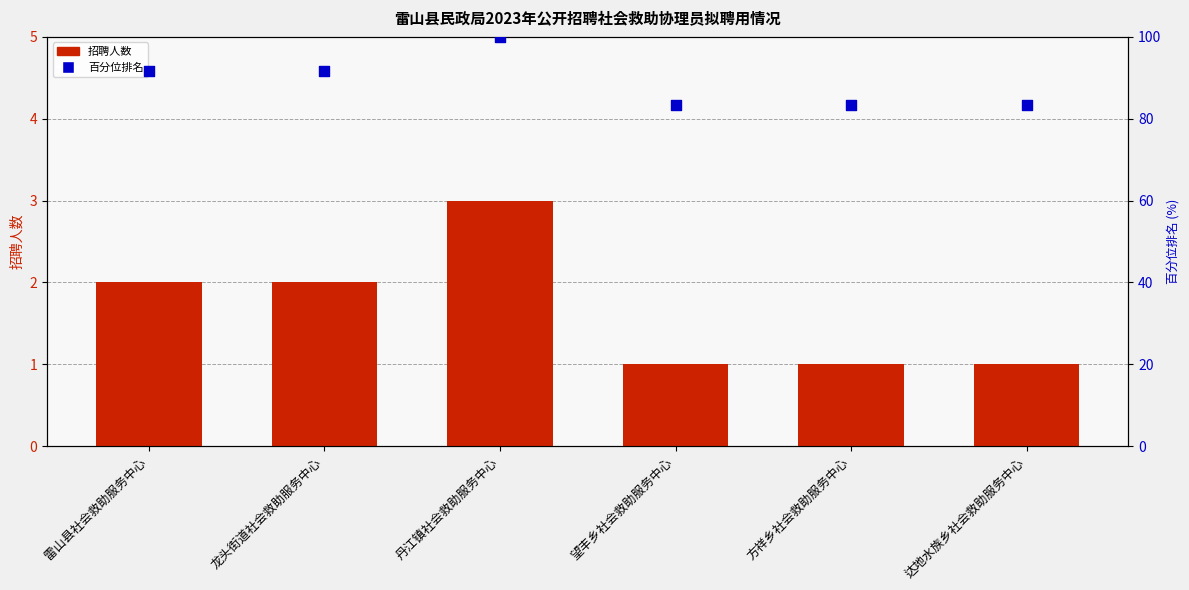

At how many categories does at least one series exceed 79?

6